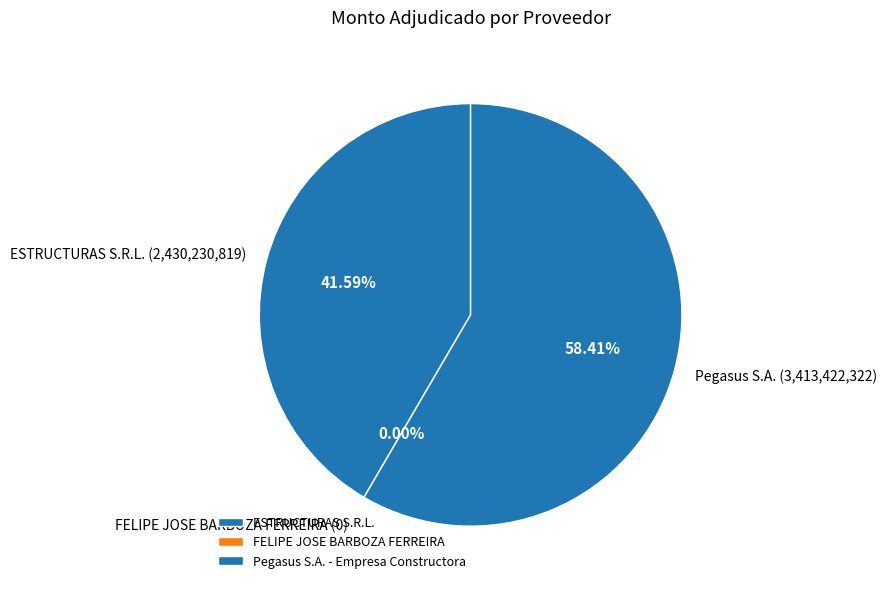

To the nearest percent, what is the difference between the largest and smallest slice percentages?

58%